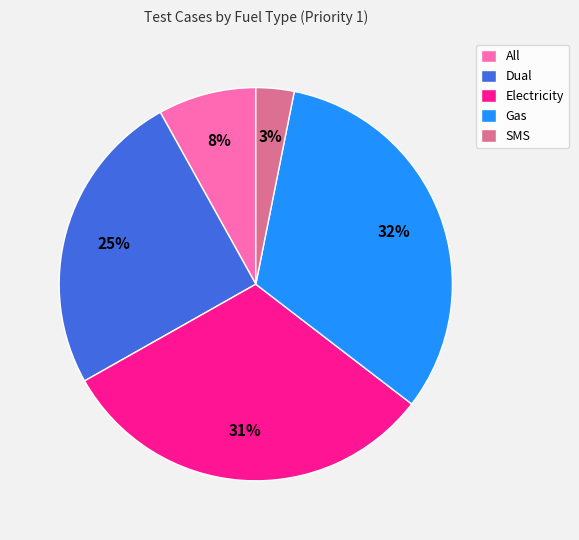

To the nearest percent, what is the average slice percentage?

20%